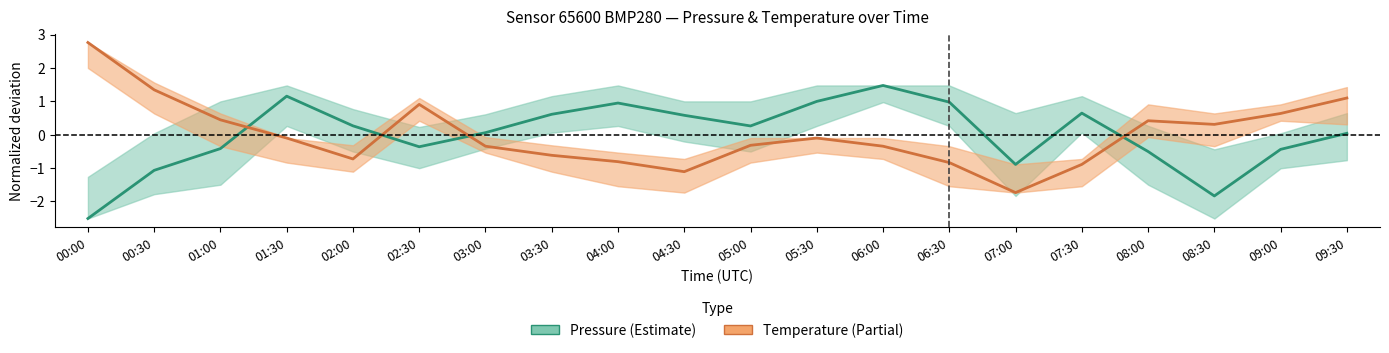

Which series has the largest range (max minus min)?

Temperature